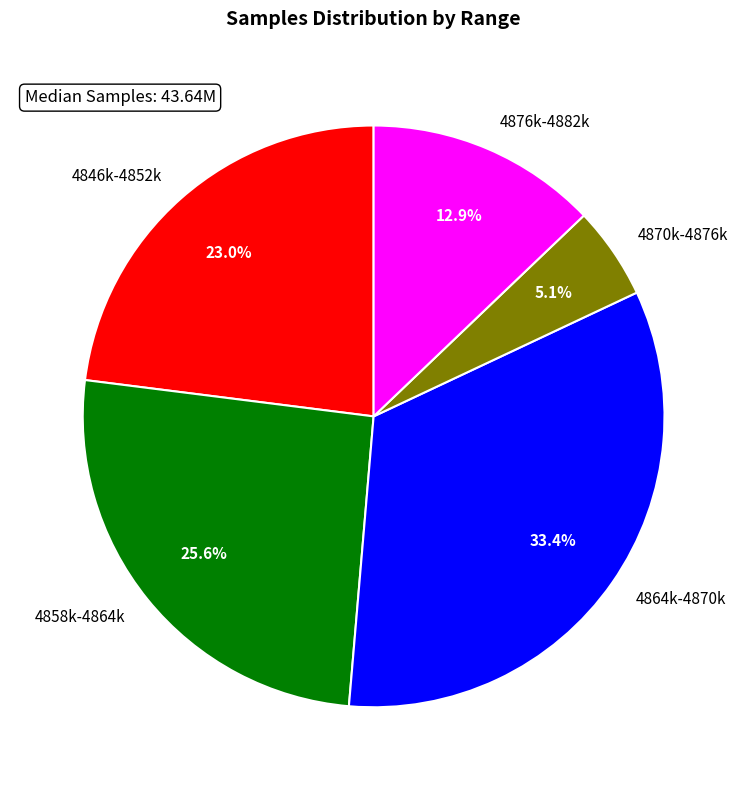

Count the number of slices in the pie.

5